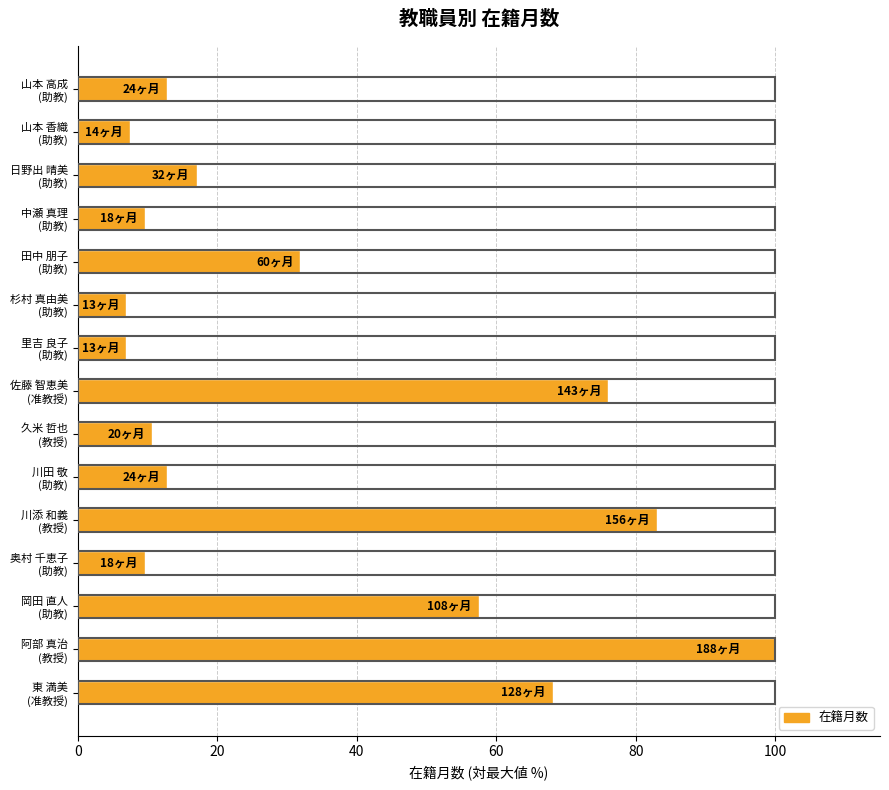

What is the average value?

34.0